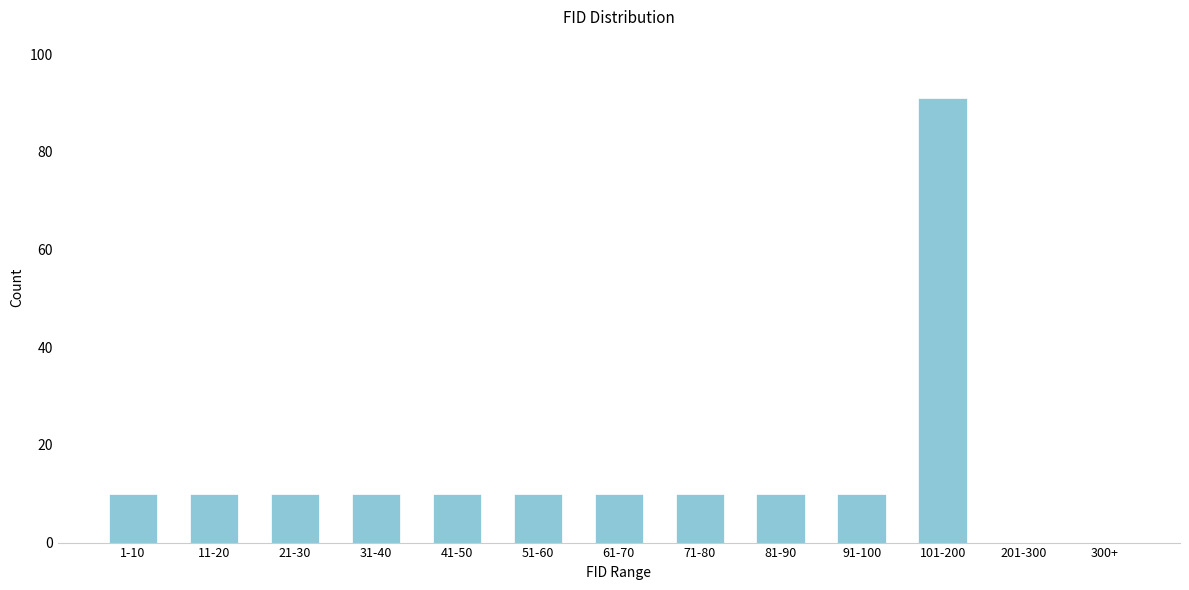

Reading right to left, extract all data points from this chart.

300+=0	201-300=0	101-200=91	91-100=10	81-90=10	71-80=10	61-70=10	51-60=10	41-50=10	31-40=10	21-30=10	11-20=10	1-10=10